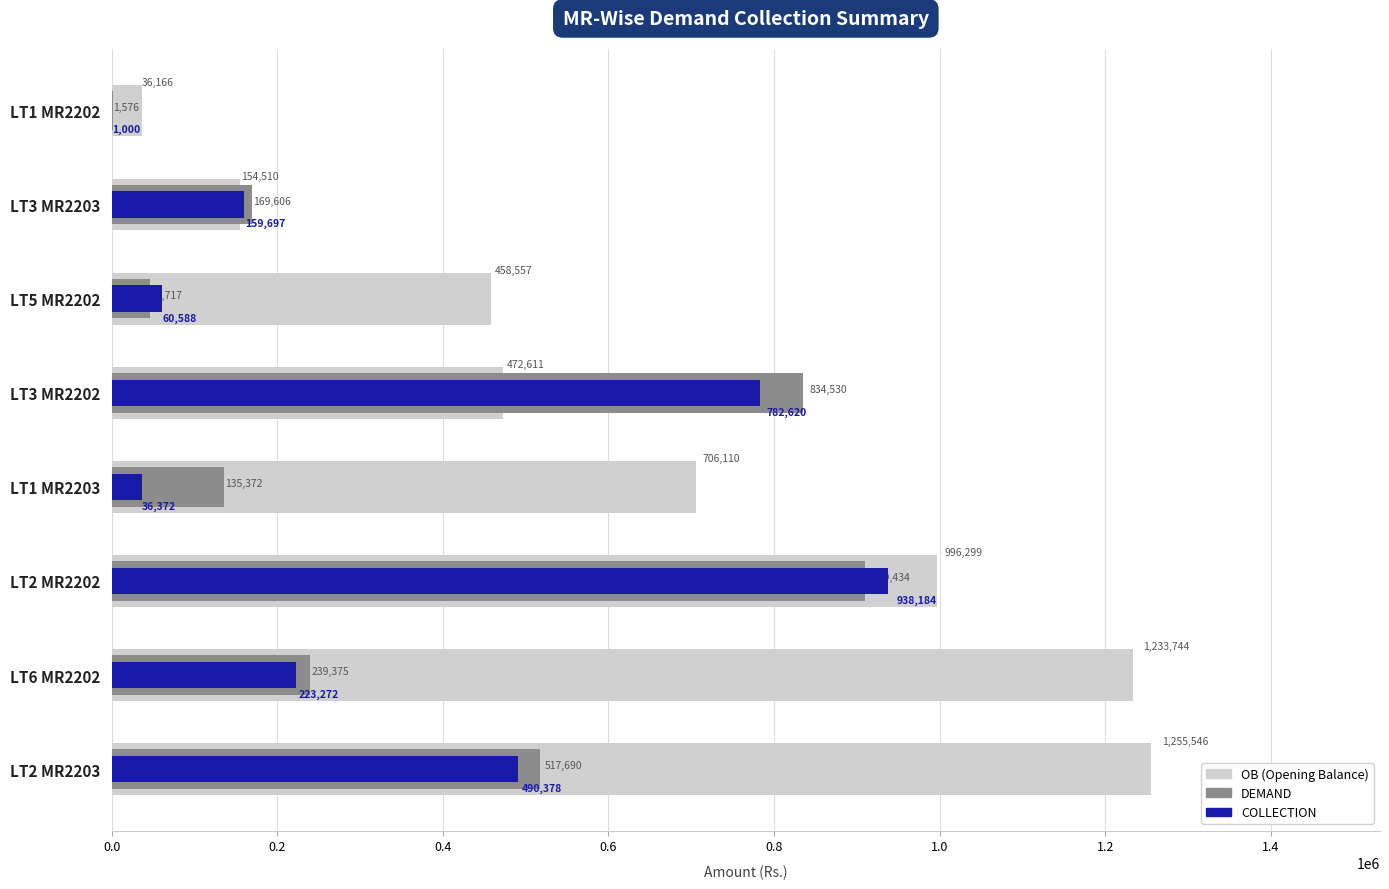

What is the maximum value for DEMAND?

909434.0